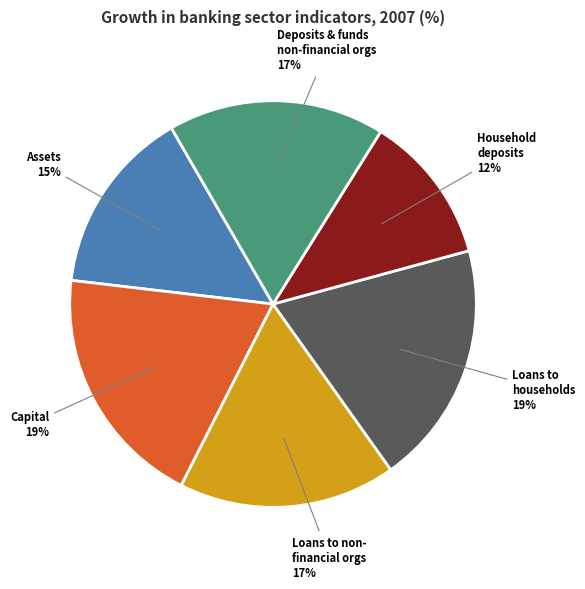

Is there any slice that represents more than half of the pie?

No